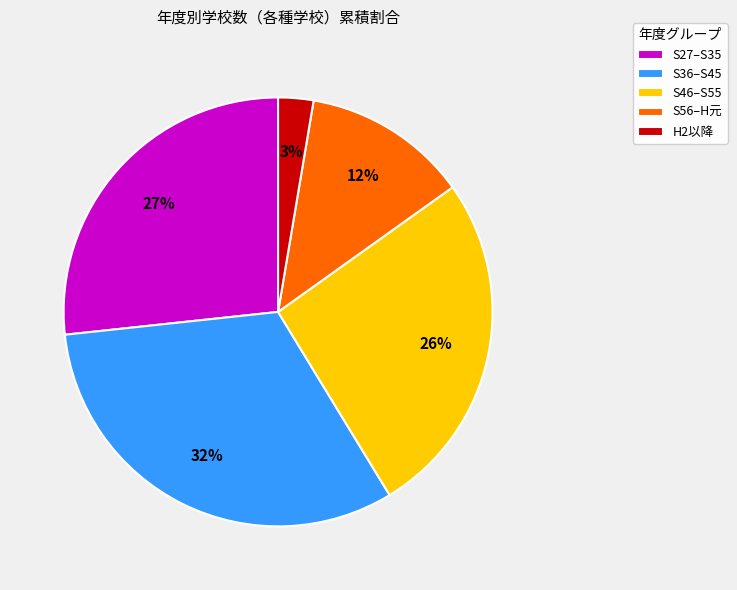

To the nearest percent, what is the average slice percentage?

20%